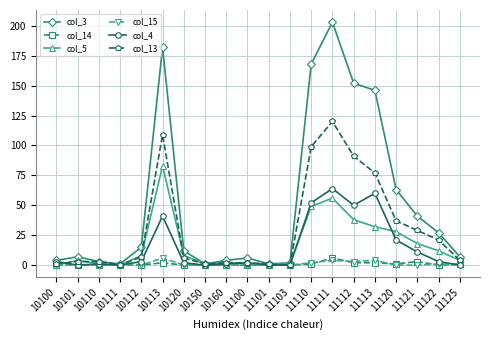

What are all the series names shown in the legend?

col_3, col_14, col_5, col_15, col_4, col_13